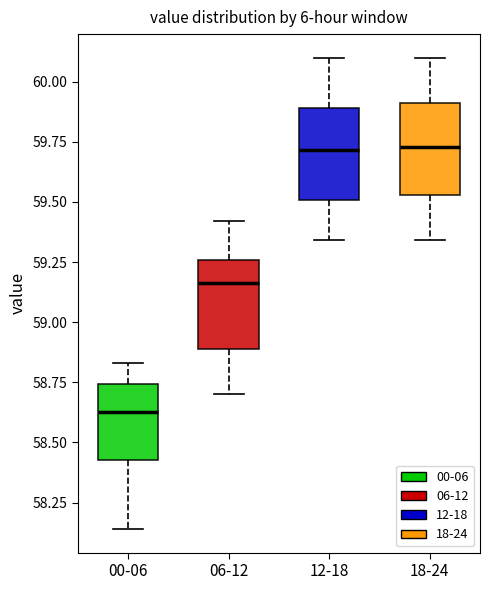

Where does the median line of the box for 06-12 sit on the y-axis? The values are not printed on the chart, so give them approximately, as read against the axis.

59.15